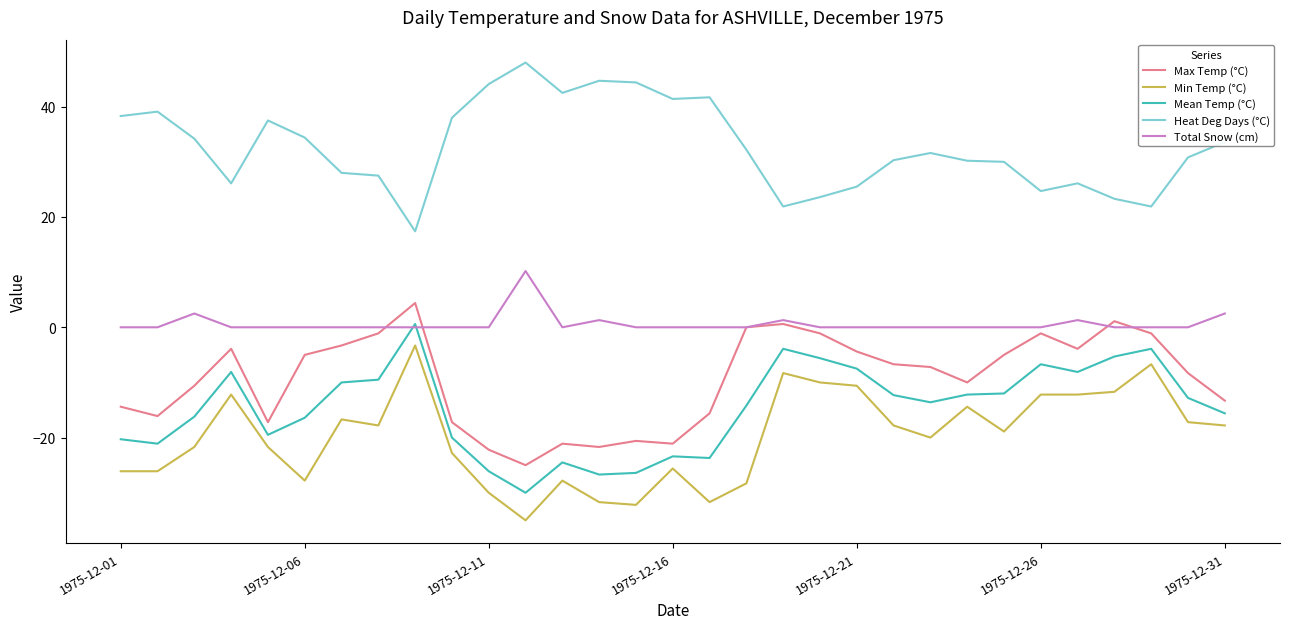

Rank the series by their maximum value, from highest to lowest.

Heat Deg Days (°C), Total Snow (cm), Max Temp (°C), Mean Temp (°C), Min Temp (°C)